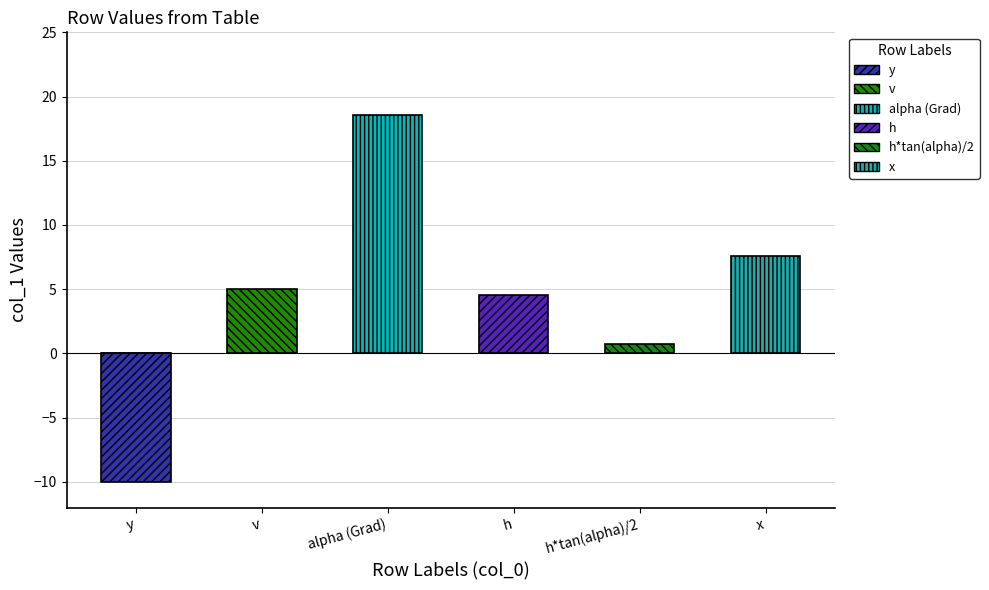

What is the label of the 3rd bar from the left?

alpha (Grad)